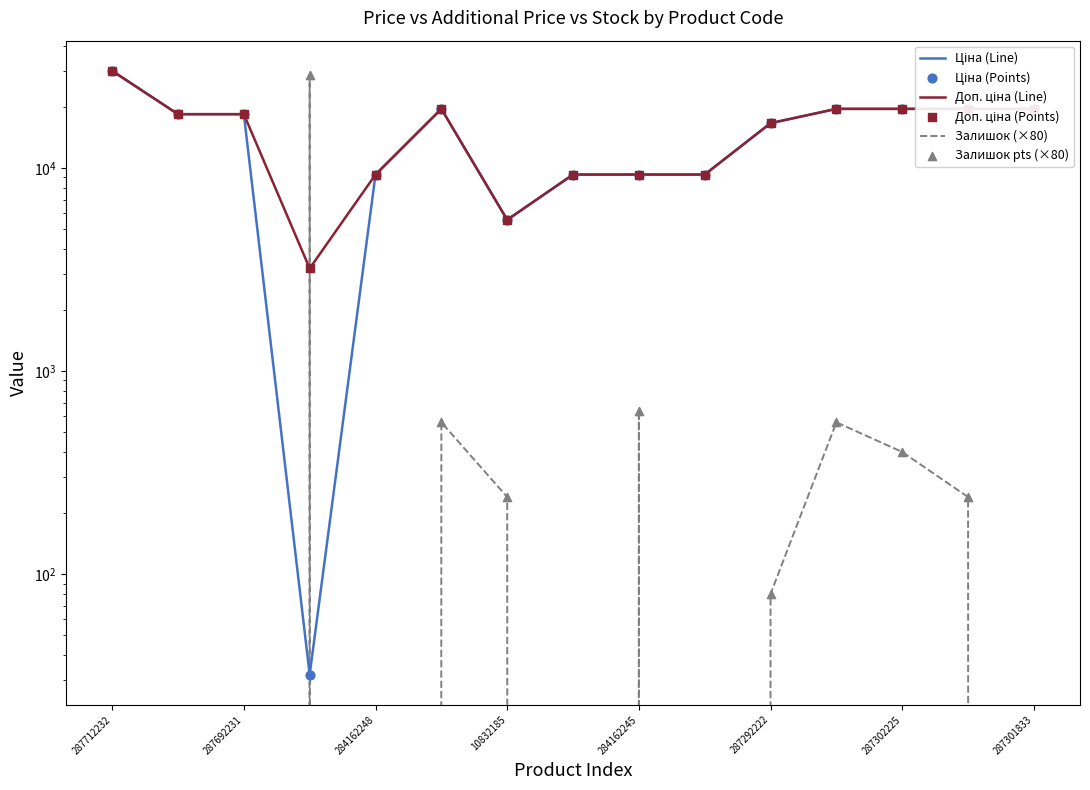

Which series contains the highest Y value?

Ціна (Line)